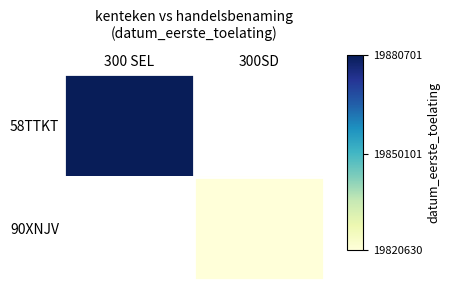

List the series in order of their overall mean, highest first.

58TTKT, 90XNJV